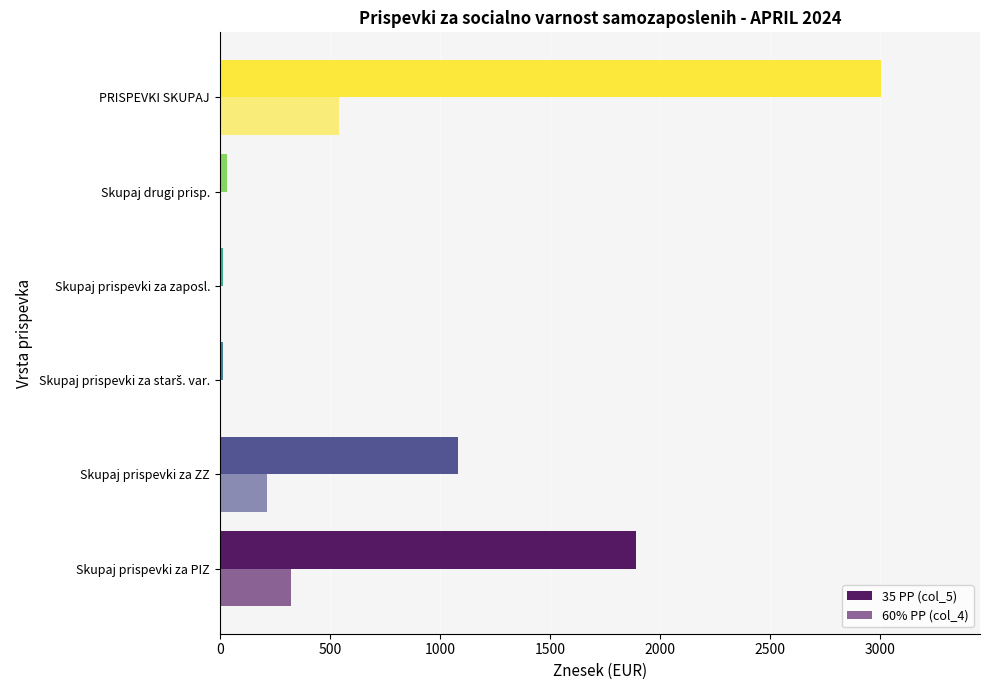

How many distinct data groups are displayed?

2